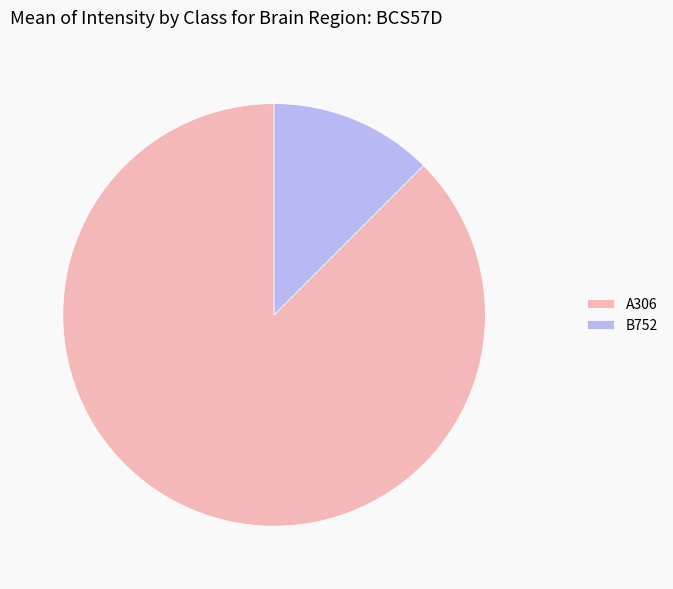

Rank the categories by value from highest to lowest.

A306, B752